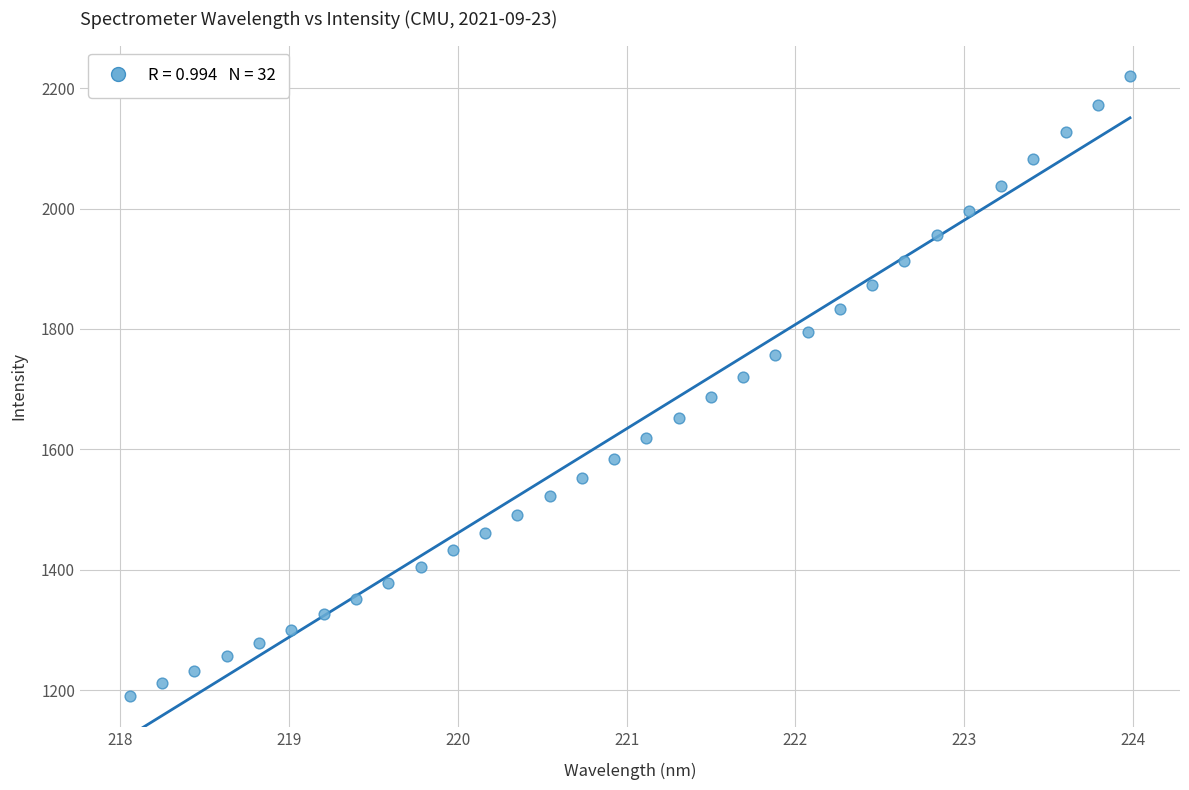

What is the range of X values (max minus min)?

5.9